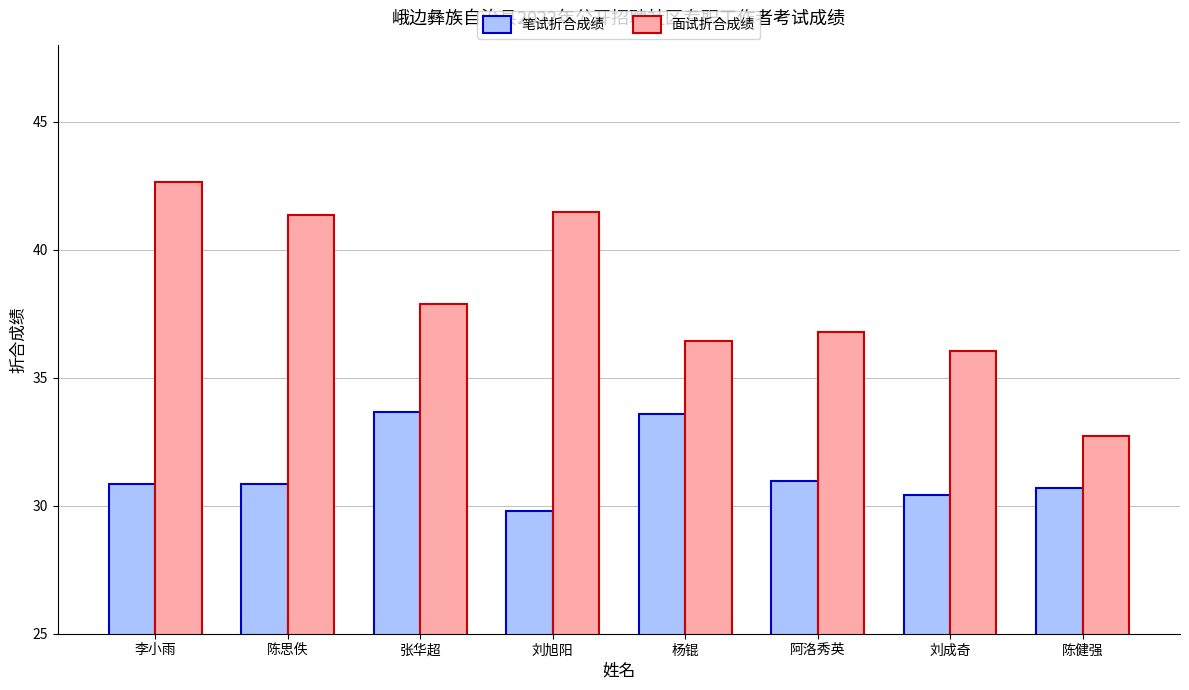

The value of 笔试折合成绩 at 陈健强 is 30.7. True or false?

True